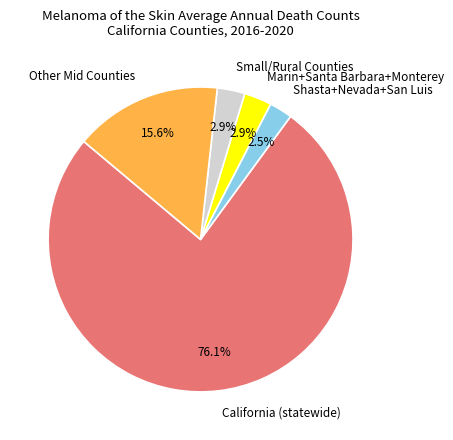

Which has a higher value, Other Mid Counties or Marin+Santa Barbara+Monterey?

Other Mid Counties